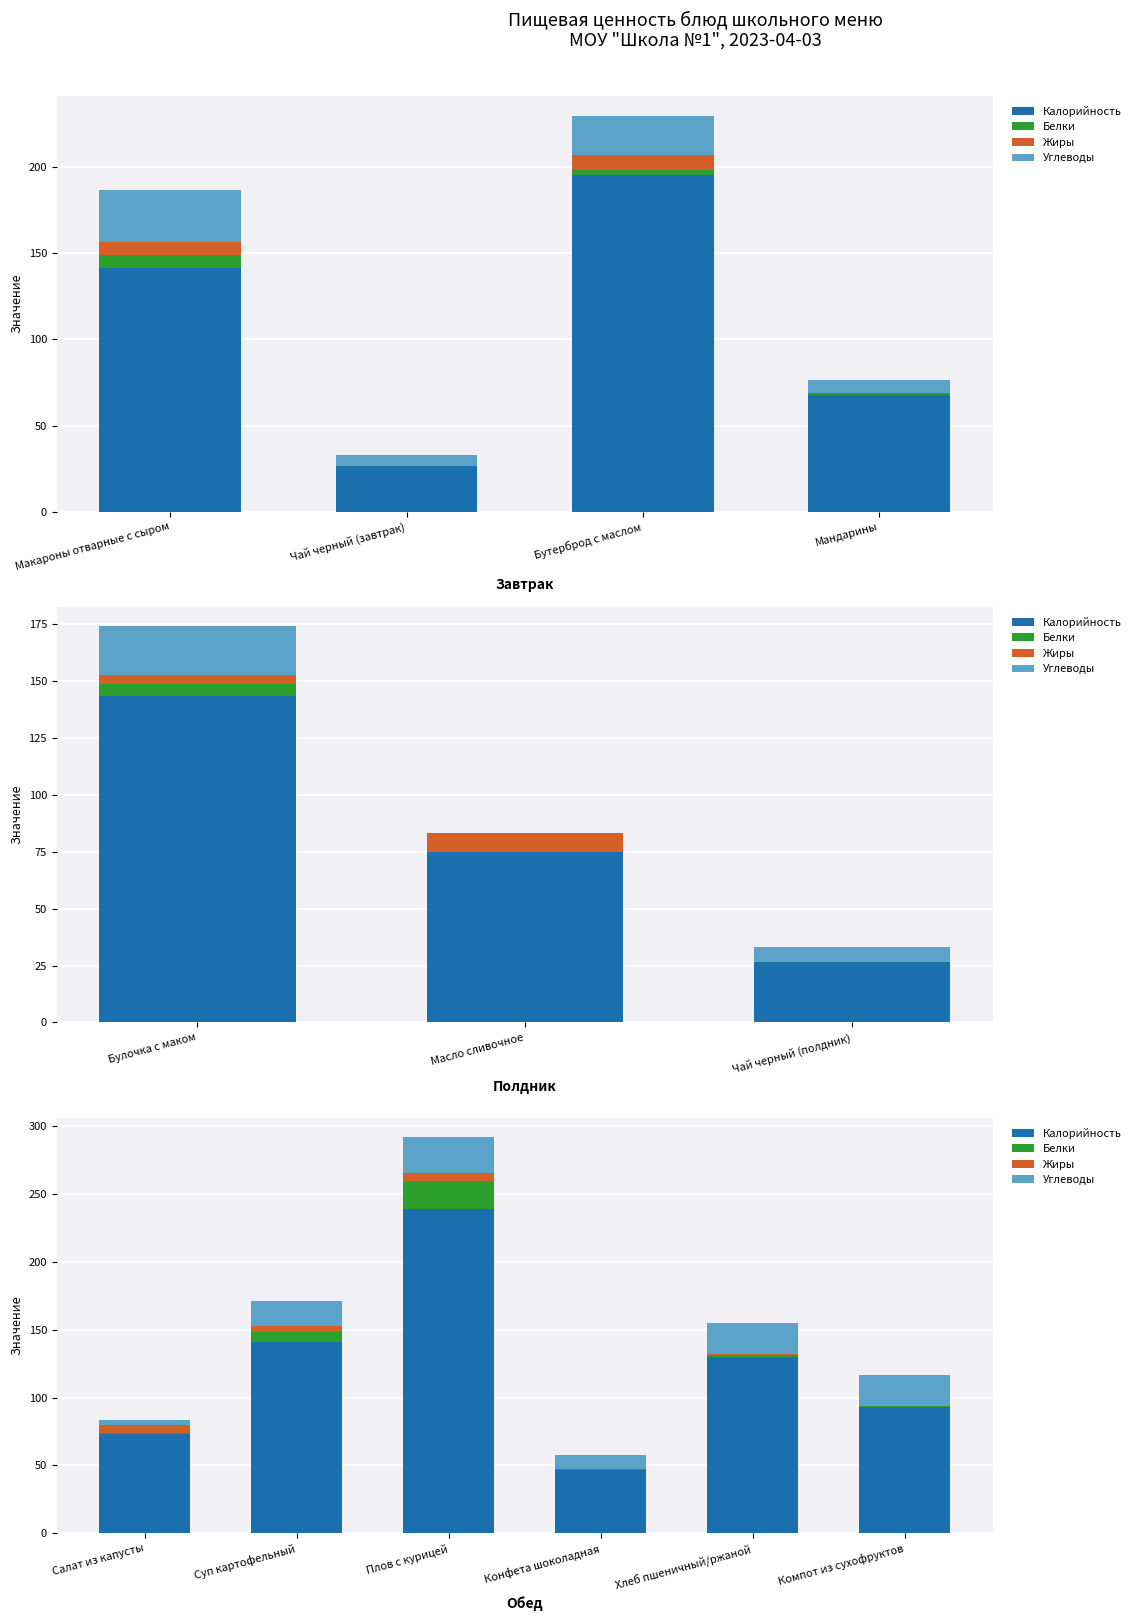

What is the total value across all series at Компот из сухофруктов?

116.5